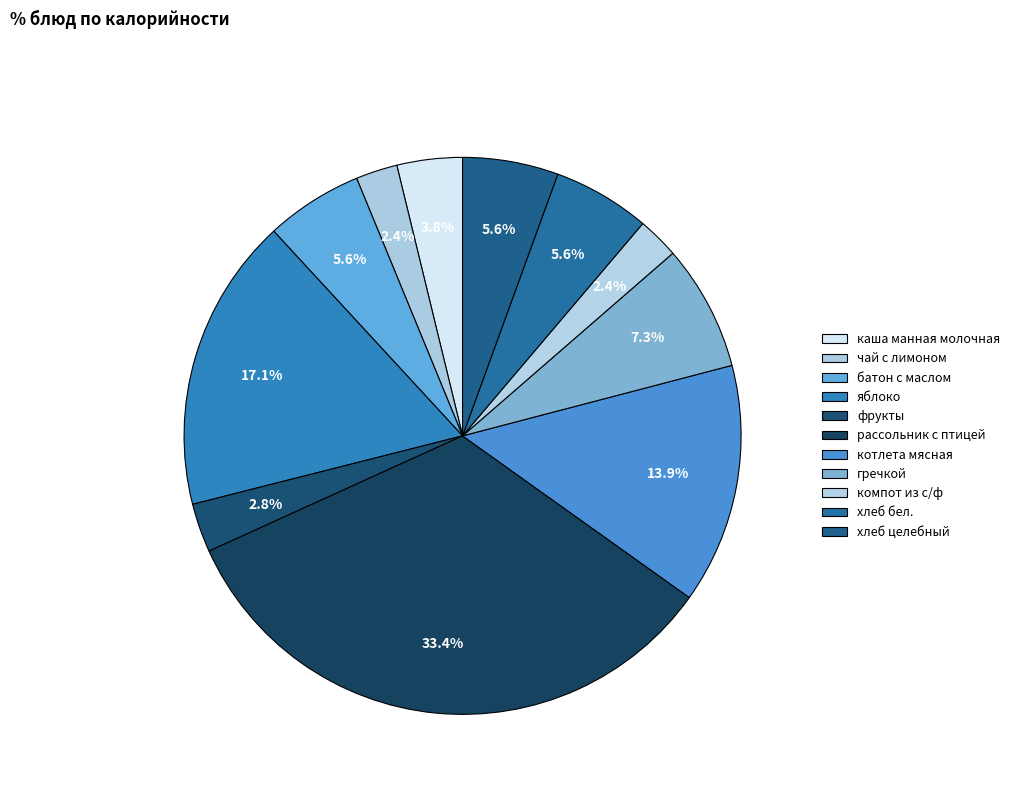

Count the number of slices in the pie.

11